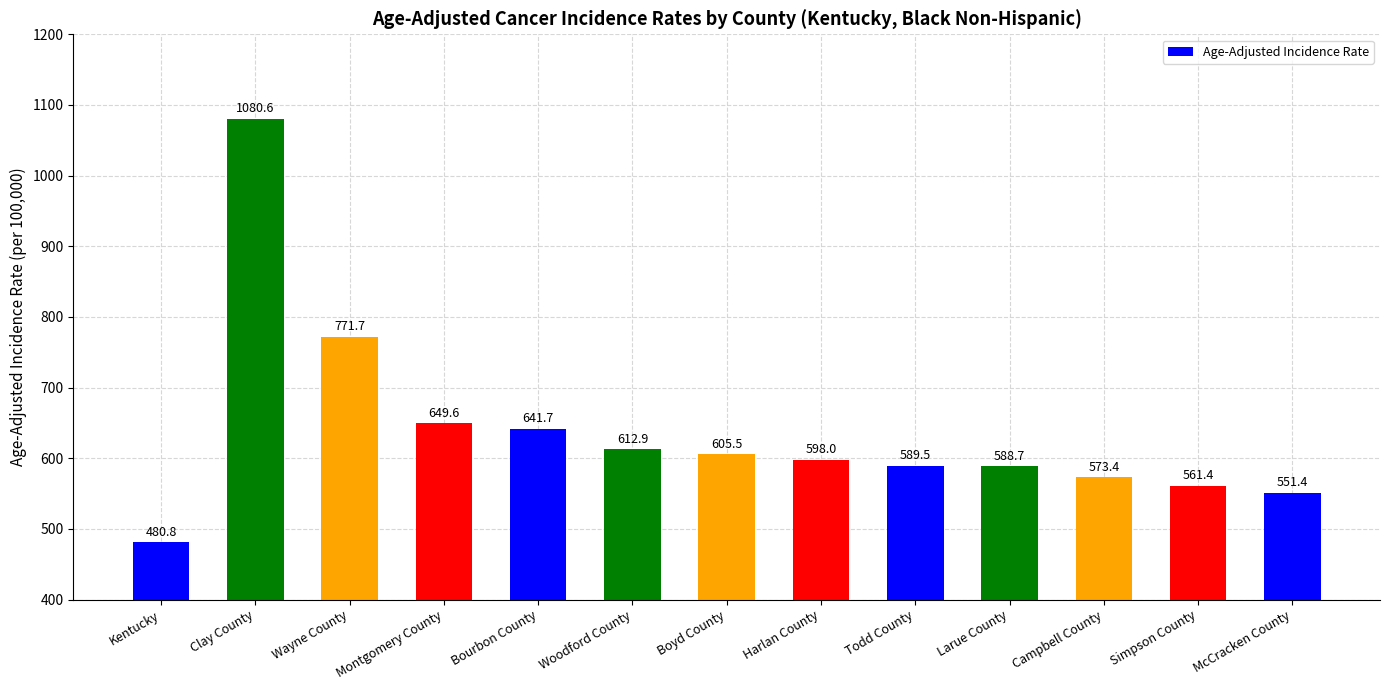

What is the sum of the values at Boyd County and Harlan County?

1203.5